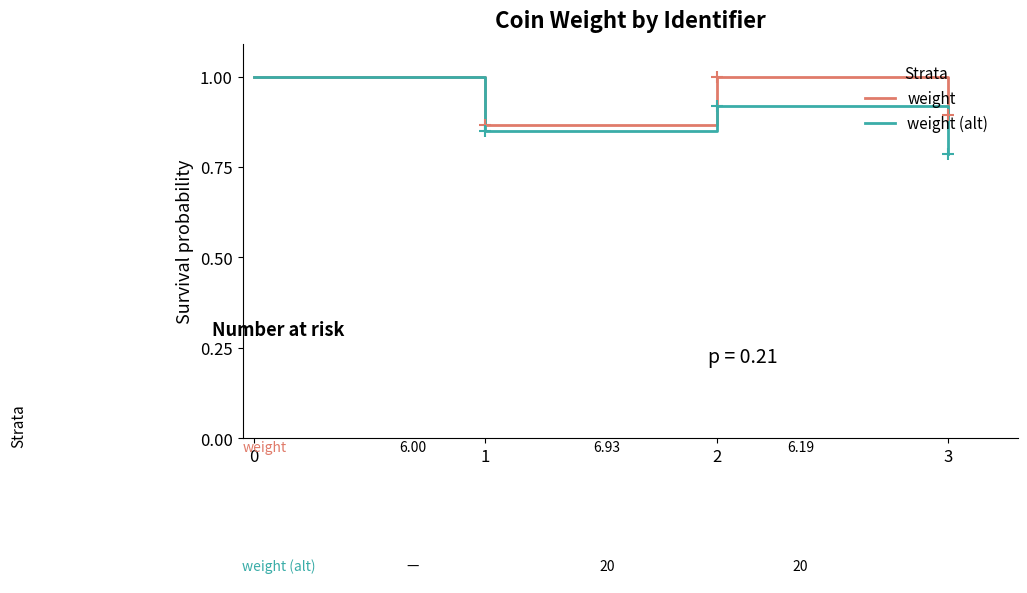

Where is the first local maximum for weight?

2